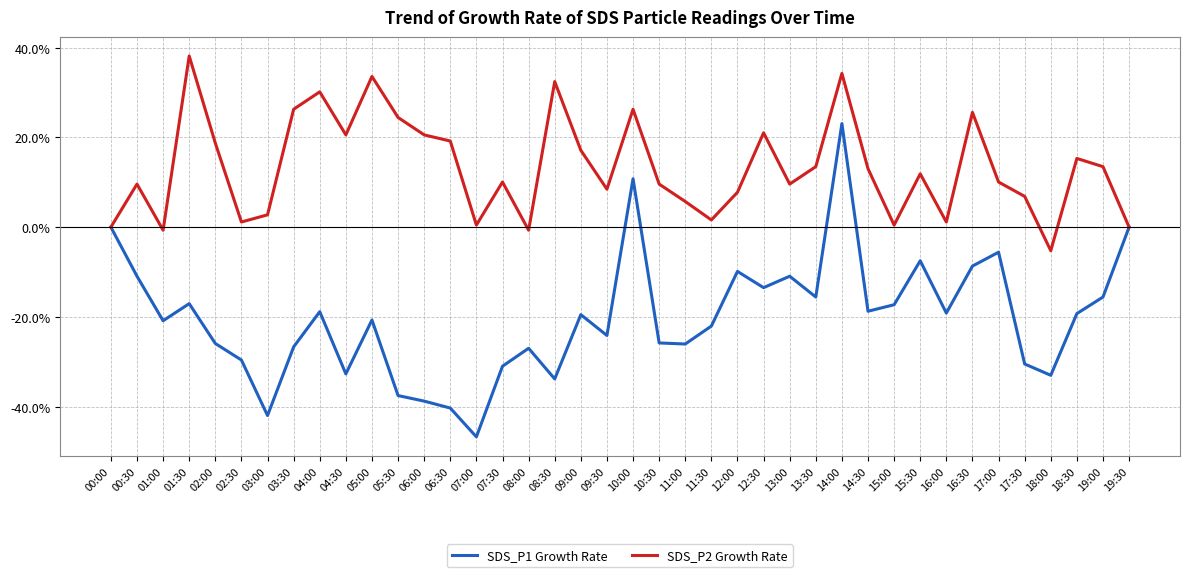

What is the average value of the SDS_P2 Growth Rate series?

13.3